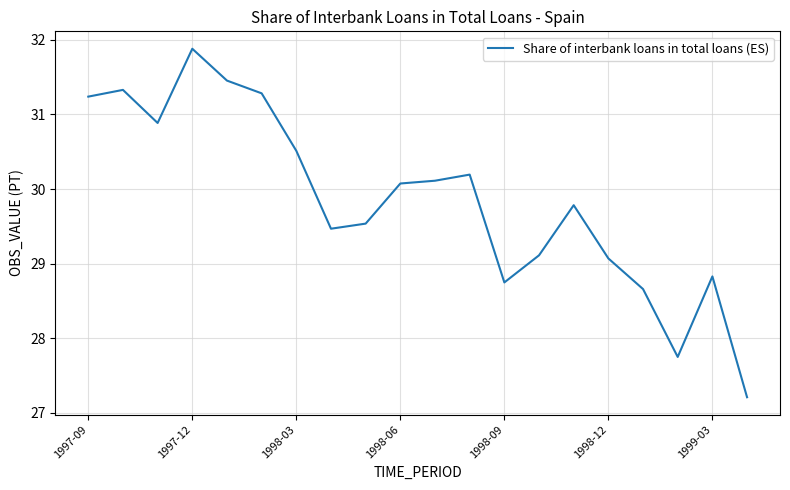

What is the average value?

29.9